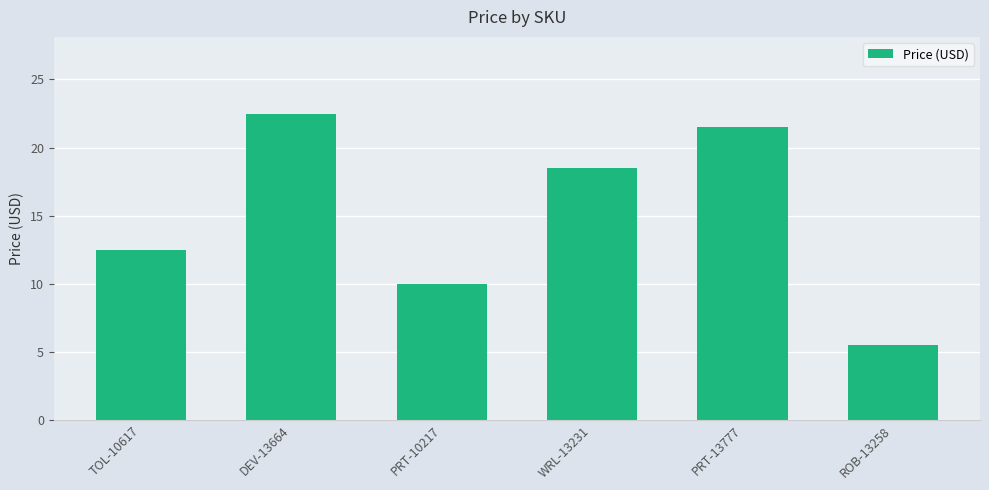

What is the label of the 6th bar from the right?

TOL-10617